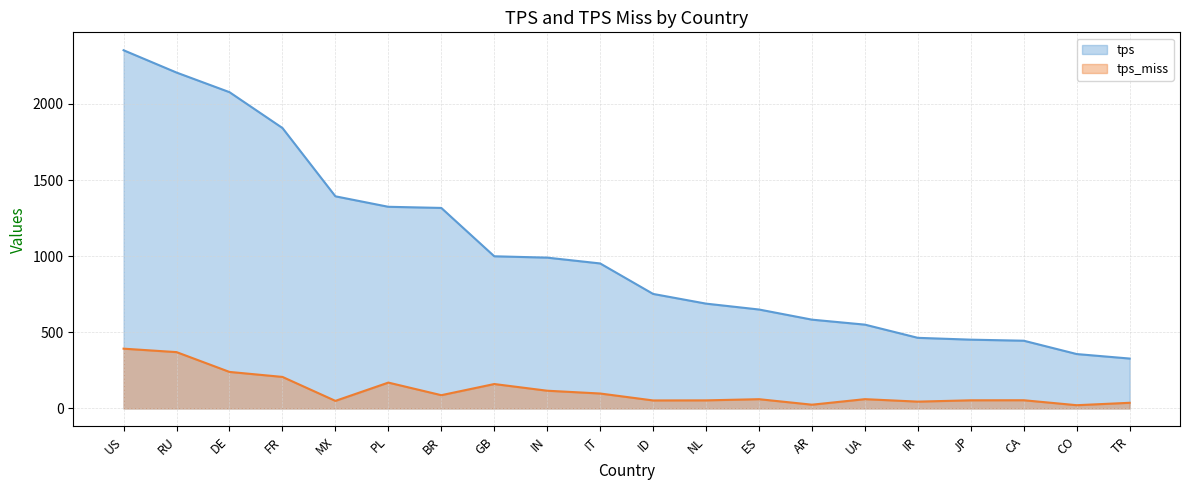

Is it true that tps equals 639.5 at IR?

False